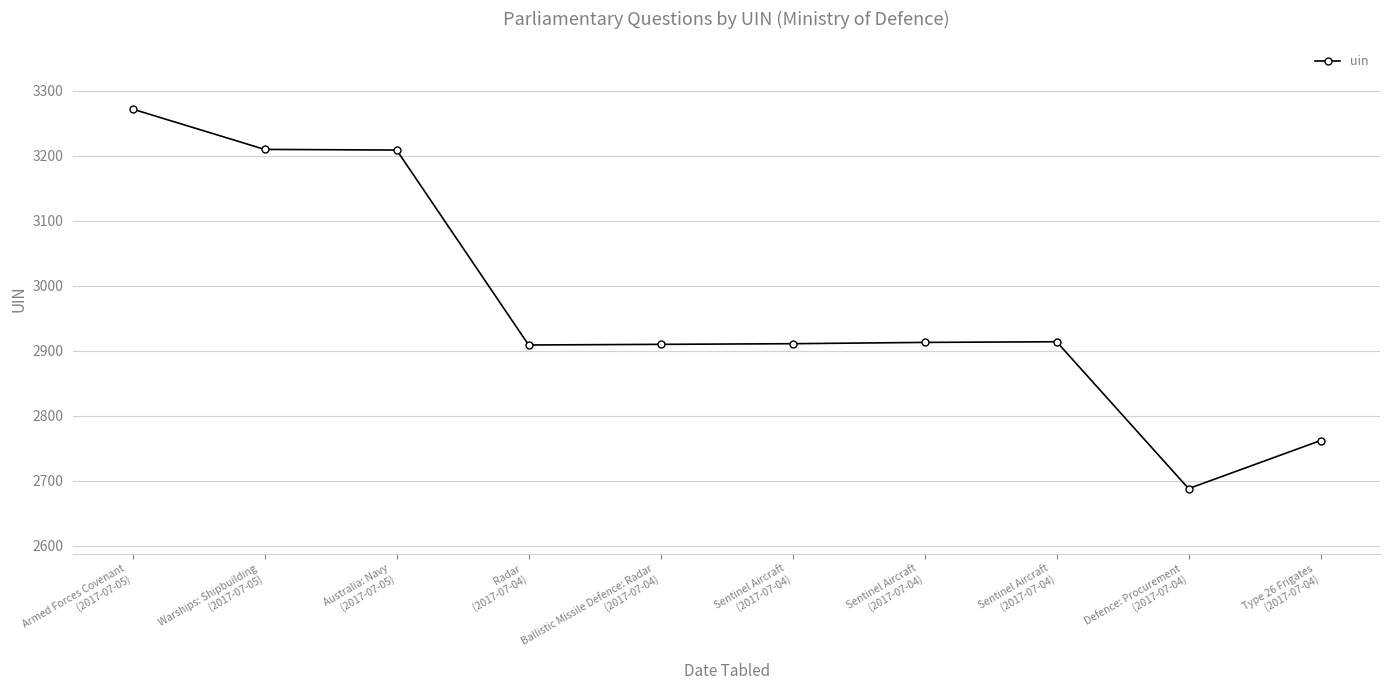

How many values are below 2913?

5